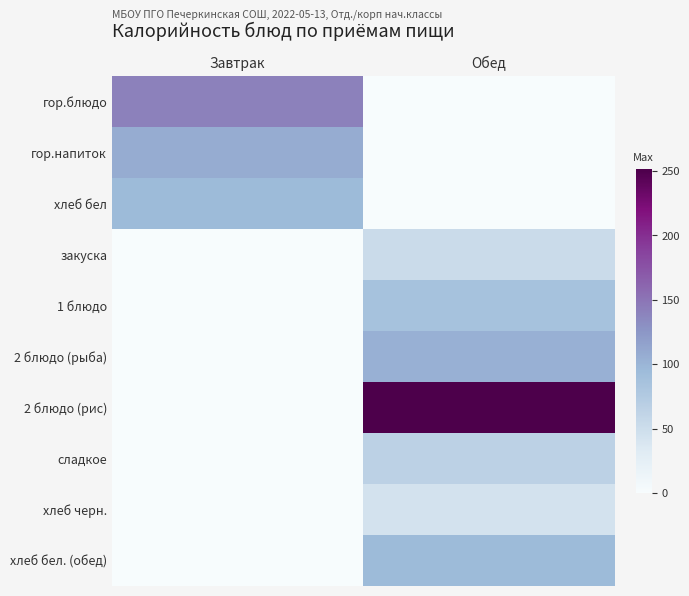

At how many categories does at least one series exceed 100?

2